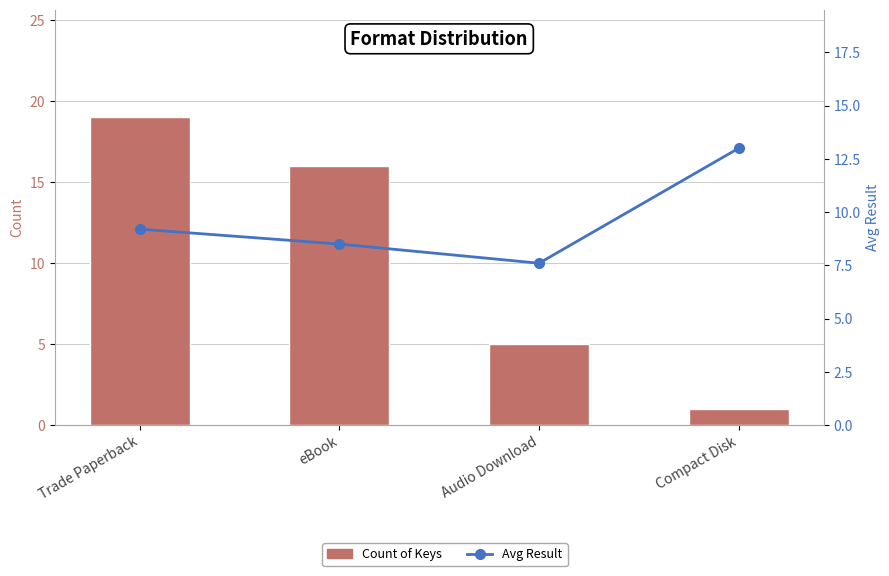

What is the total value across all series at Audio Download?

12.6